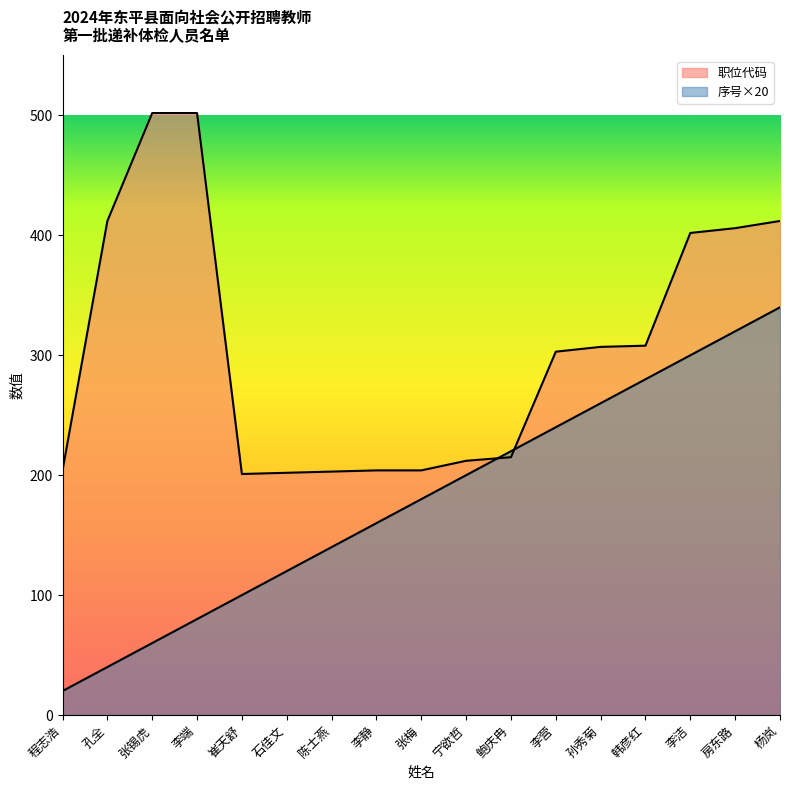

Between 程志浩 and 李端, which series saw the biggest shift?

职位代码